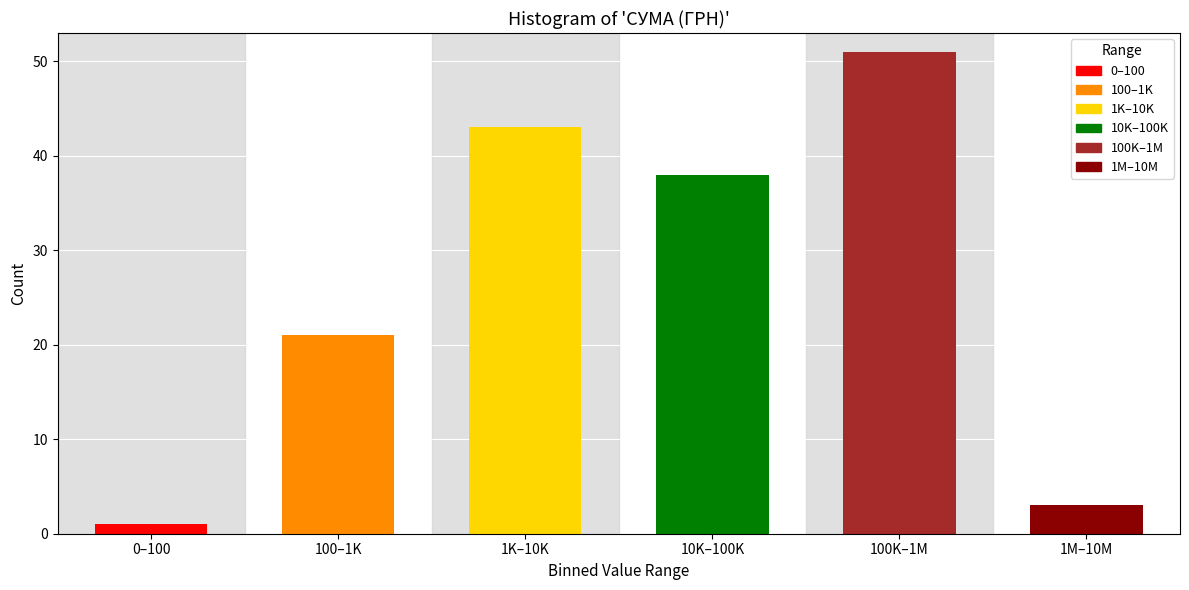

Reading left to right, list all the values displayed in this chart.

1	21	43	38	51	3